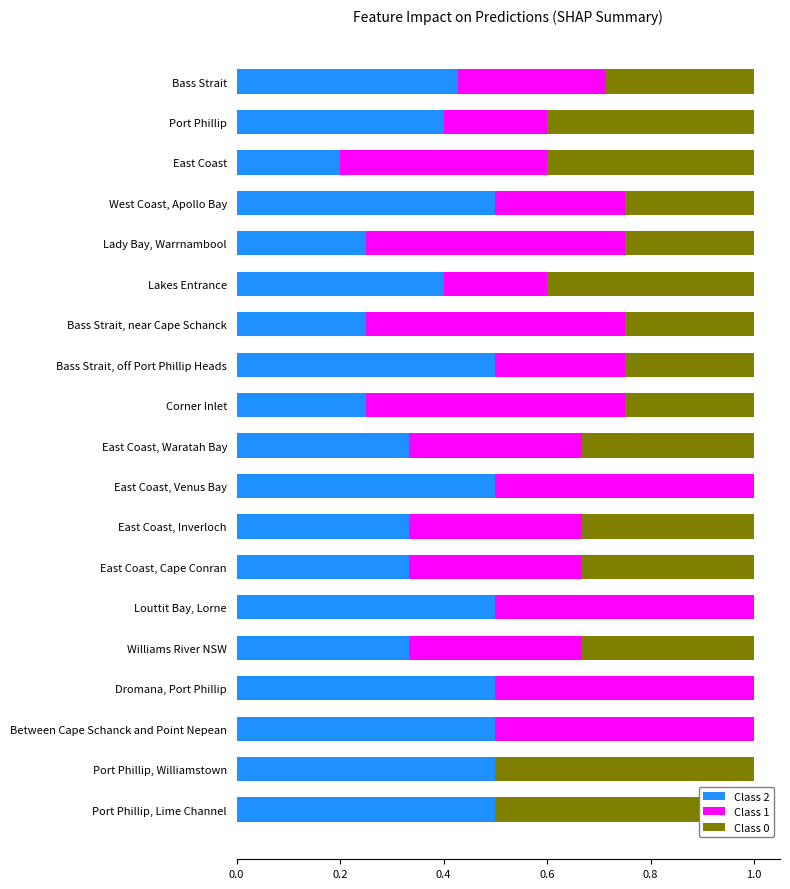

List the series in order of their overall mean, lowest first.

Class 0, Class 1, Class 2